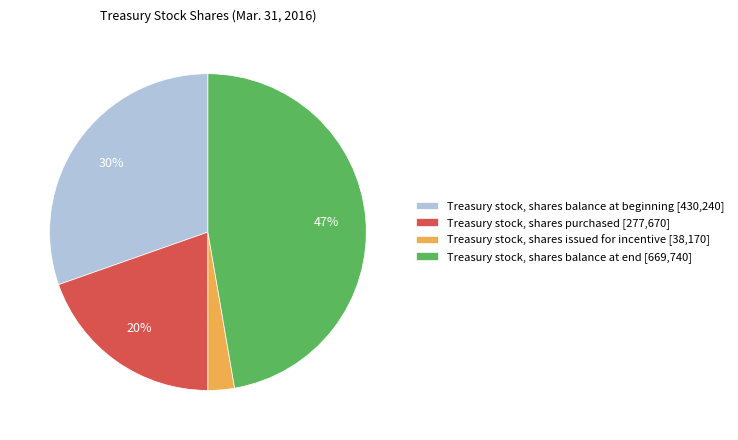

Rank the categories by value from highest to lowest.

Treasury stock, shares balance at end, Treasury stock, shares balance at beginning, Treasury stock, shares purchased, Treasury stock, shares issued for incentive